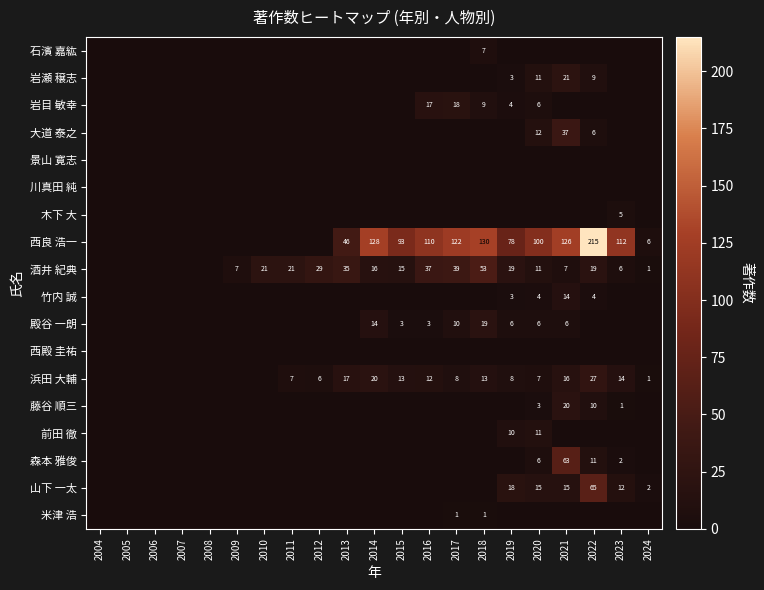

Which series has the largest total across all categories?

西良 浩一